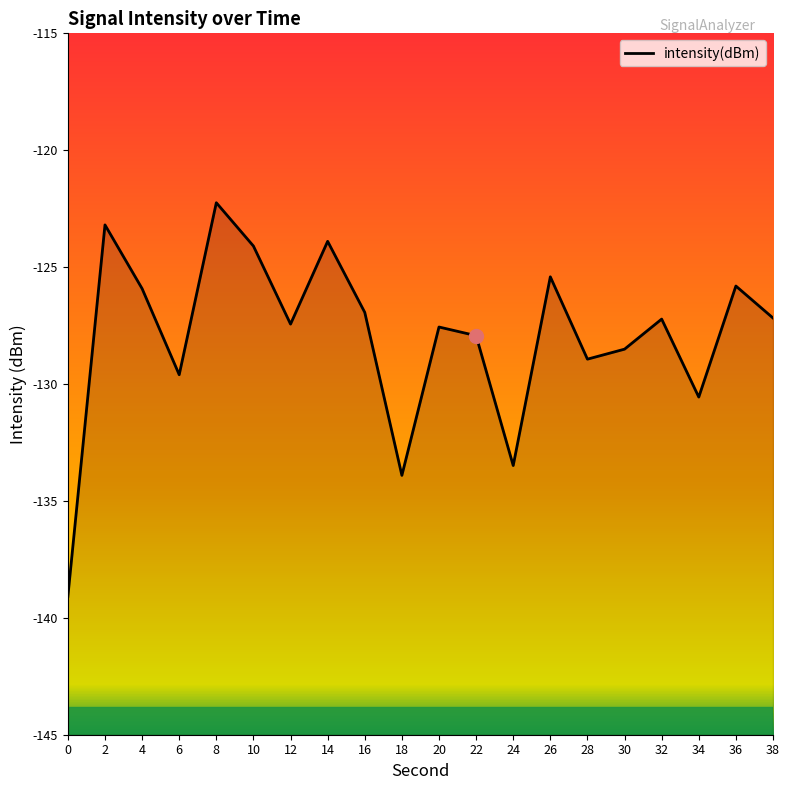

What is the average value?

-127.9